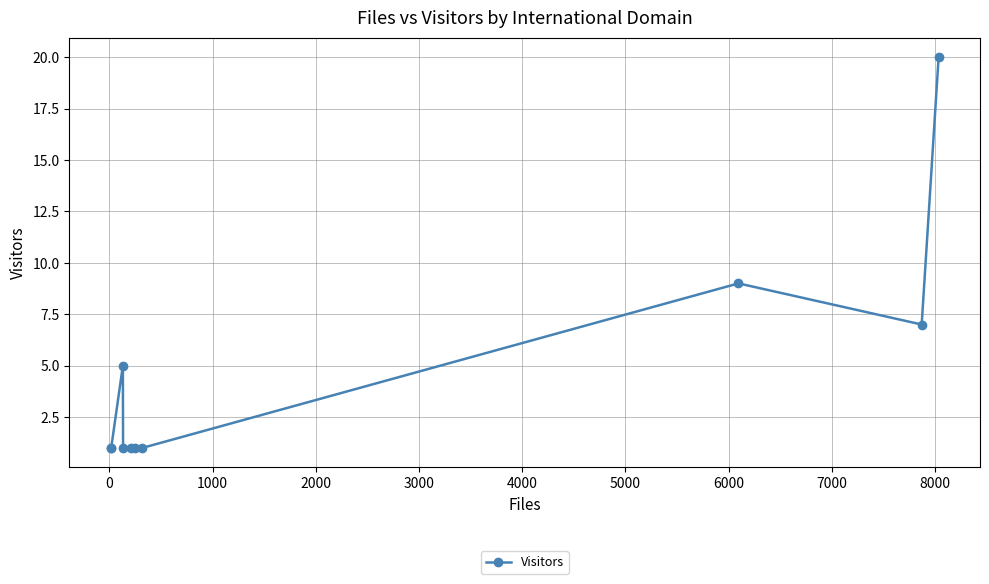

What is the difference between the maximum and minimum values?

19